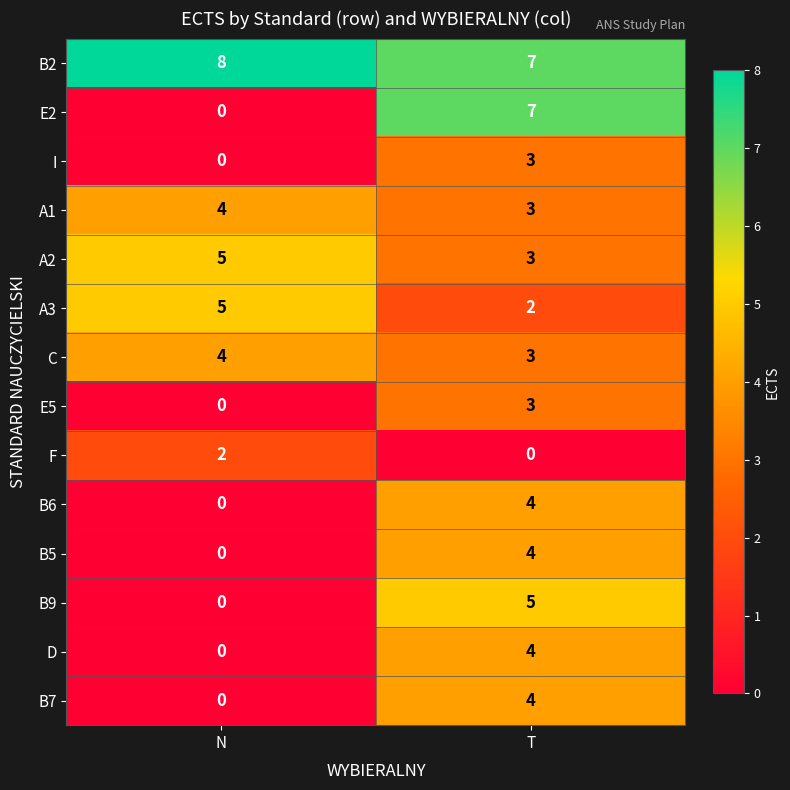

Reading right to left, transcribe all the data shown in this chart.

B2: T=7	N=8
E2: T=7	N=0
I: T=3	N=0
A1: T=3	N=4
A2: T=3	N=5
A3: T=2	N=5
C: T=3	N=4
E5: T=3	N=0
F: T=0	N=2
B6: T=4	N=0
B5: T=4	N=0
B9: T=5	N=0
D: T=4	N=0
B7: T=4	N=0